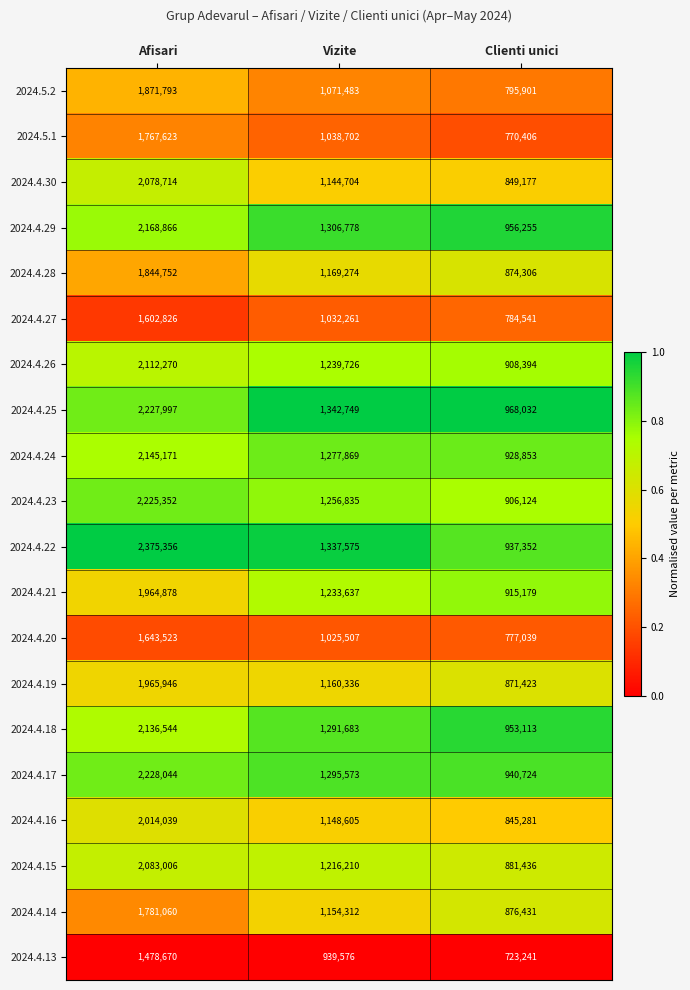

Which label corresponds to the smallest value in the chart?

Clienti unici